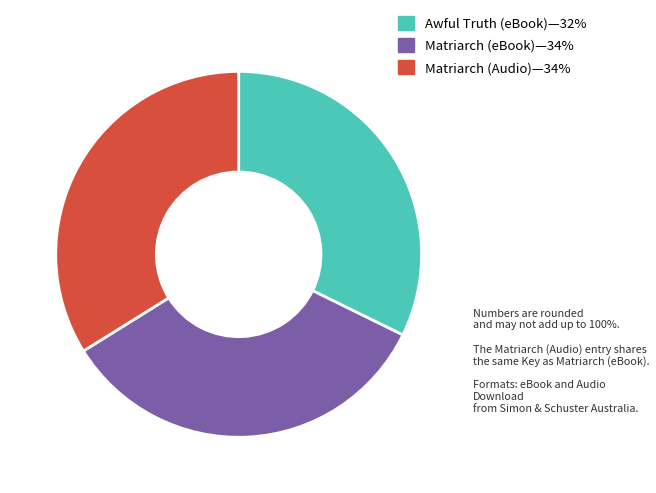

Is there a majority slice in this chart?

No